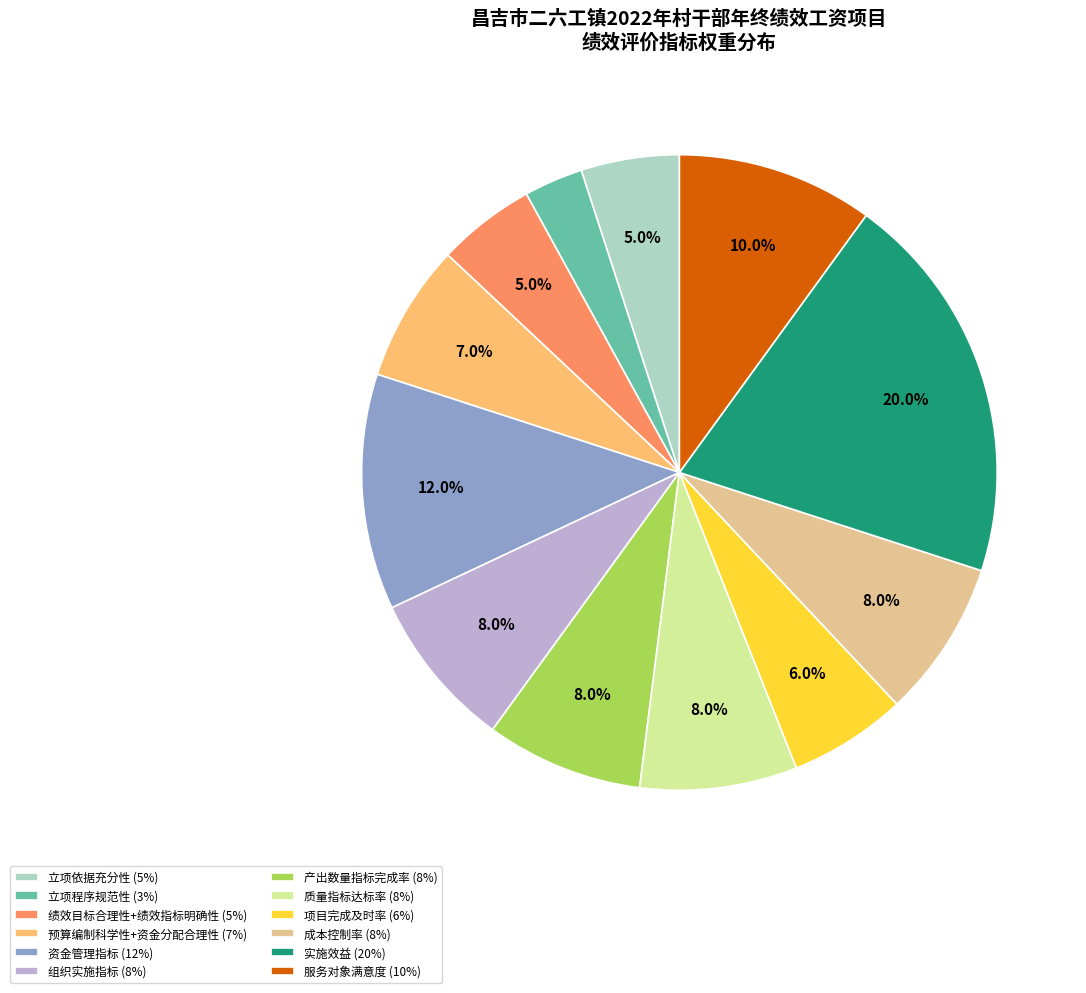

What is the smallest slice in the pie chart?

立项程序规范性 (3%)